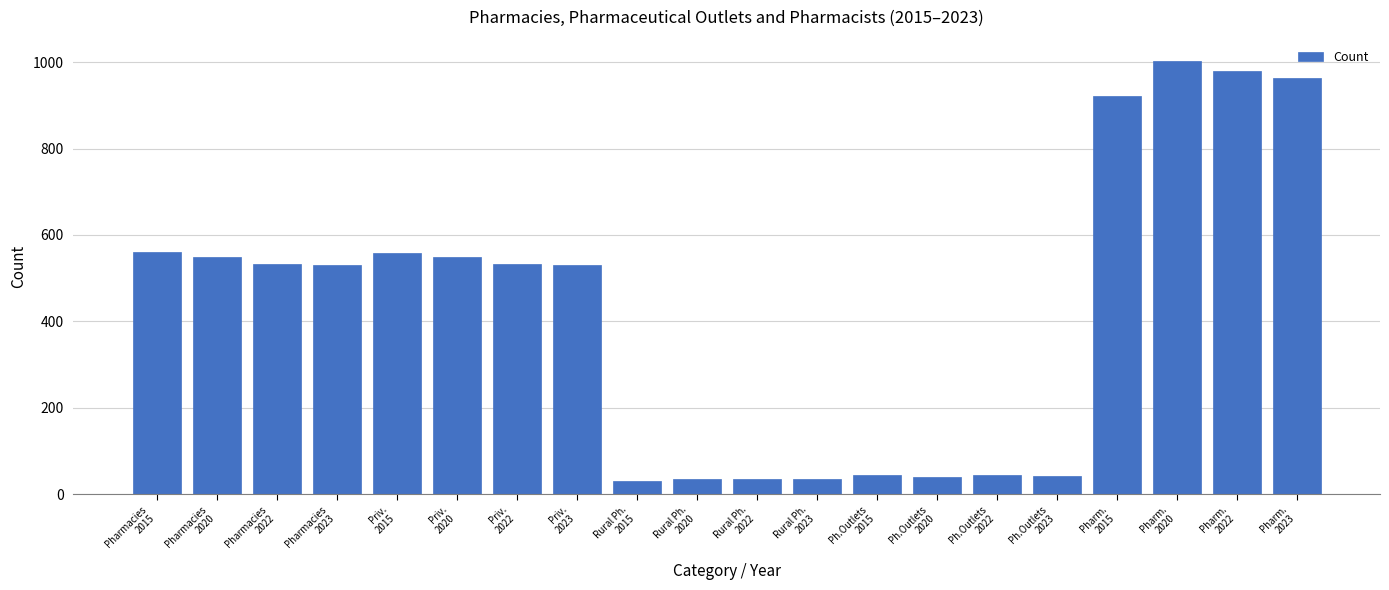

What is the greatest value displayed?

1002